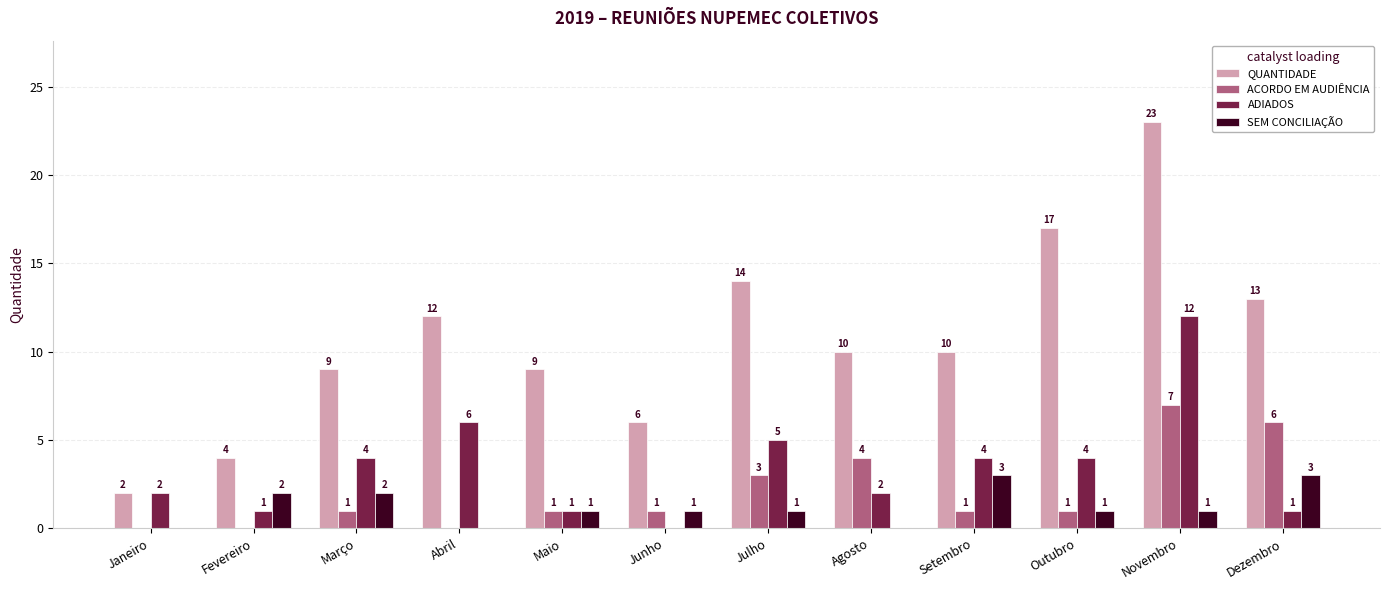

Is the value of ADIADOS at Outubro greater than the value of SEM CONCILIAÇÃO at Abril?

Yes